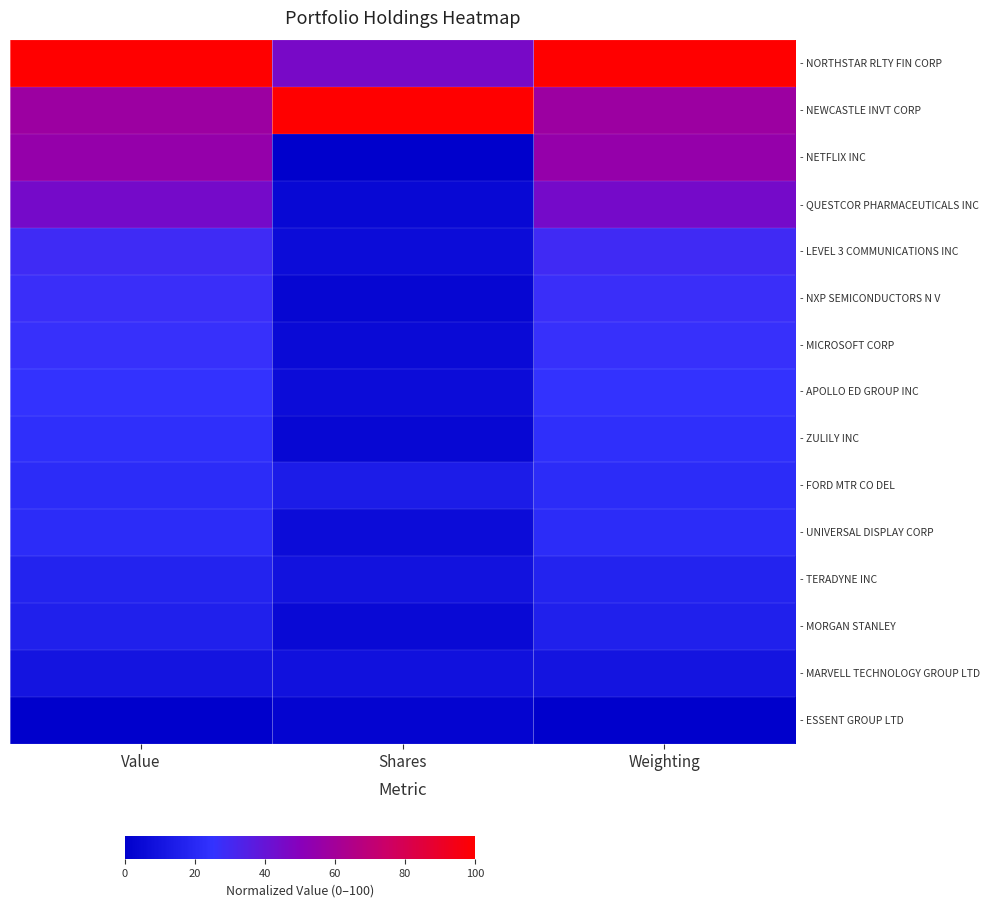

What is the maximum value shown in the chart?

100.0